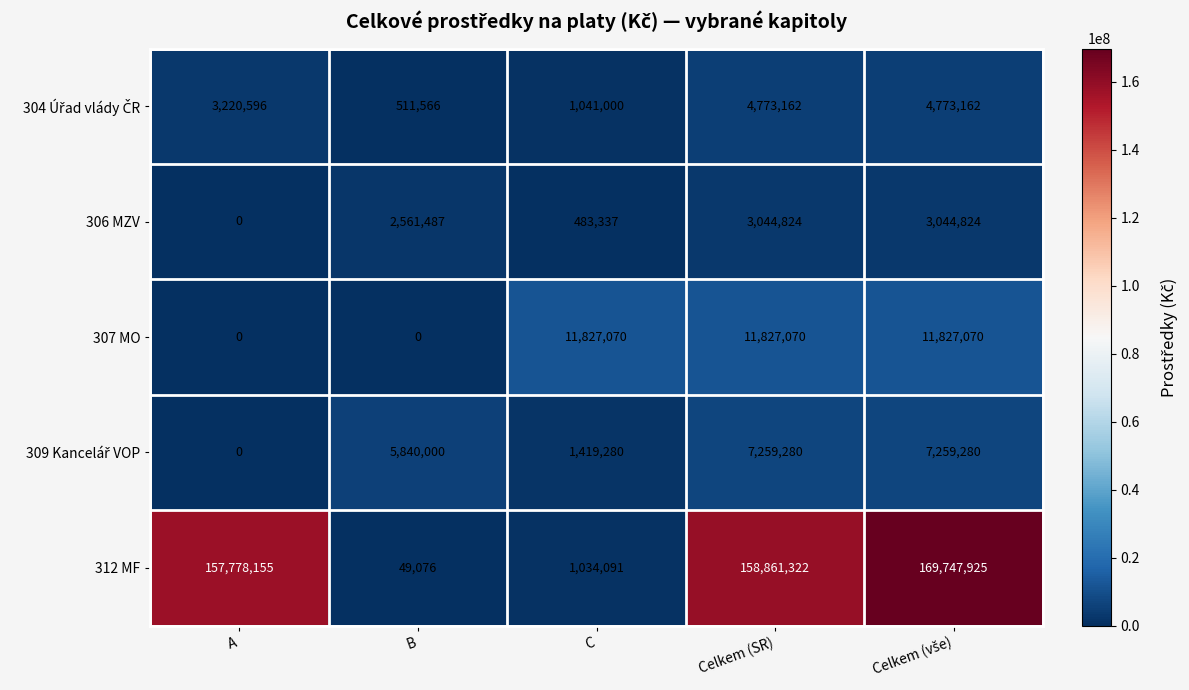

Read the 306 MZV value at Celkem (SR), to the nearest 100.

3044800